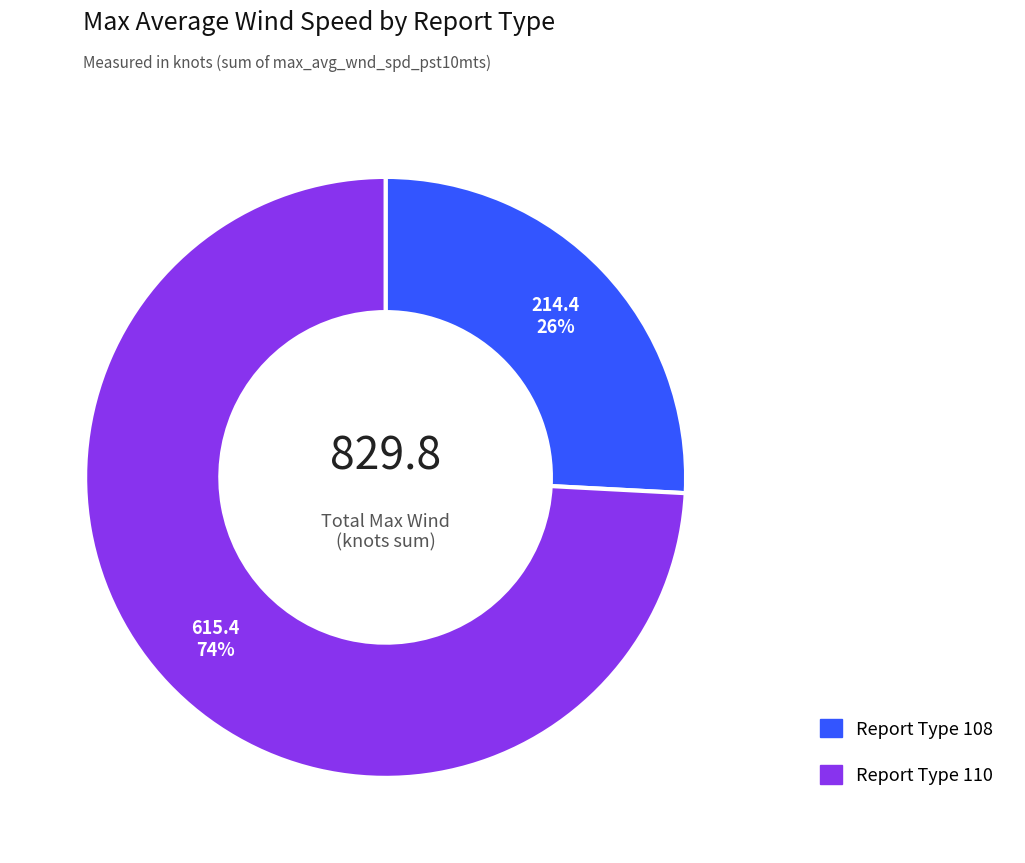

Is there any slice that represents more than half of the pie?

Yes